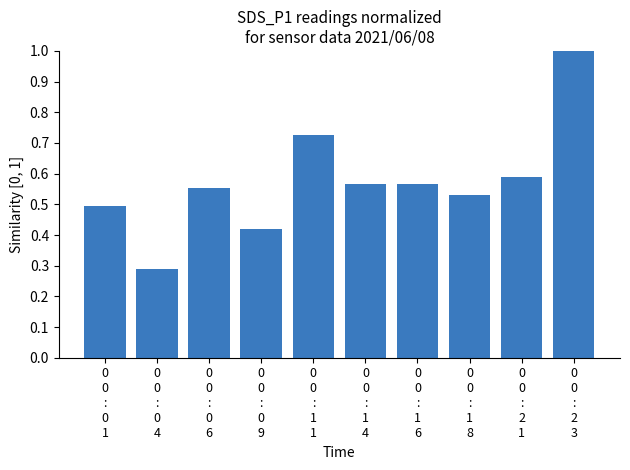

What is the maximum value shown in the chart?

1.0